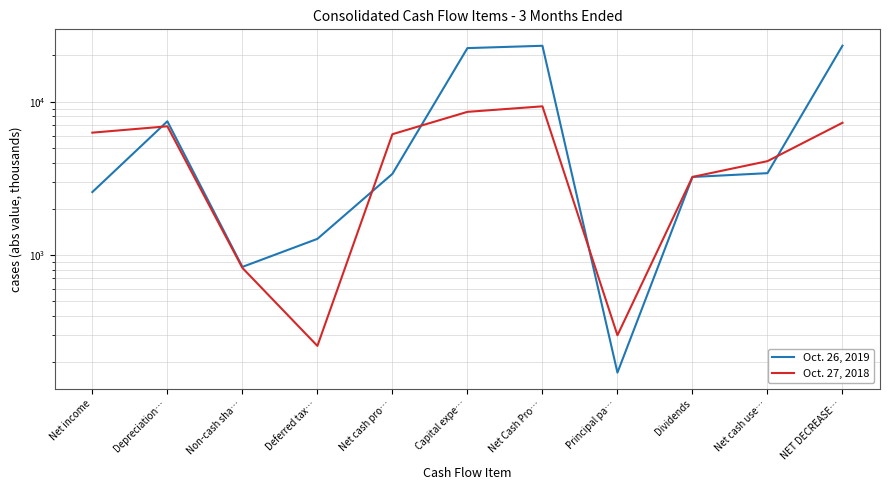

What is the value of the Oct. 27, 2018 point at the 1st from the left?

6269